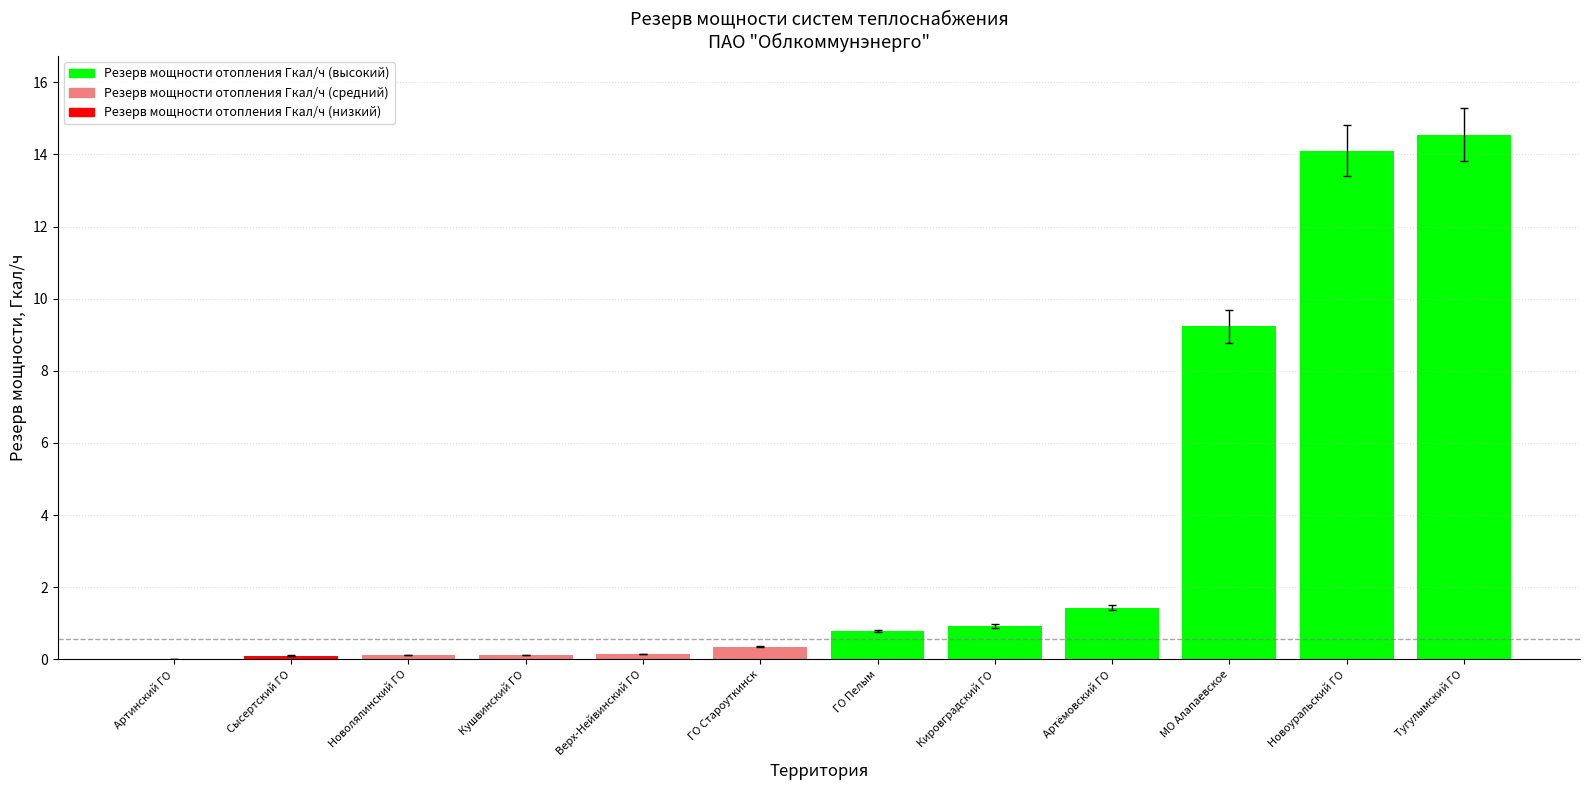

What is the sum of the values at ГО Староуткинск and Новоуральский ГО?

14.5